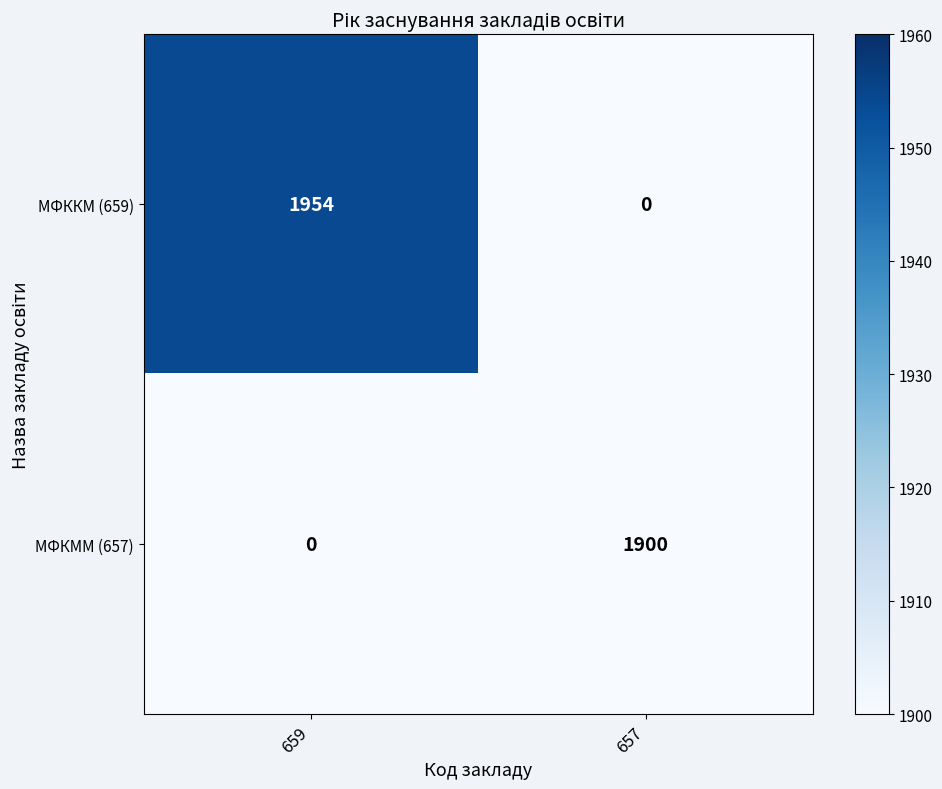

Rank the series by their maximum value, from highest to lowest.

МФККМ (659), МФКММ (657)